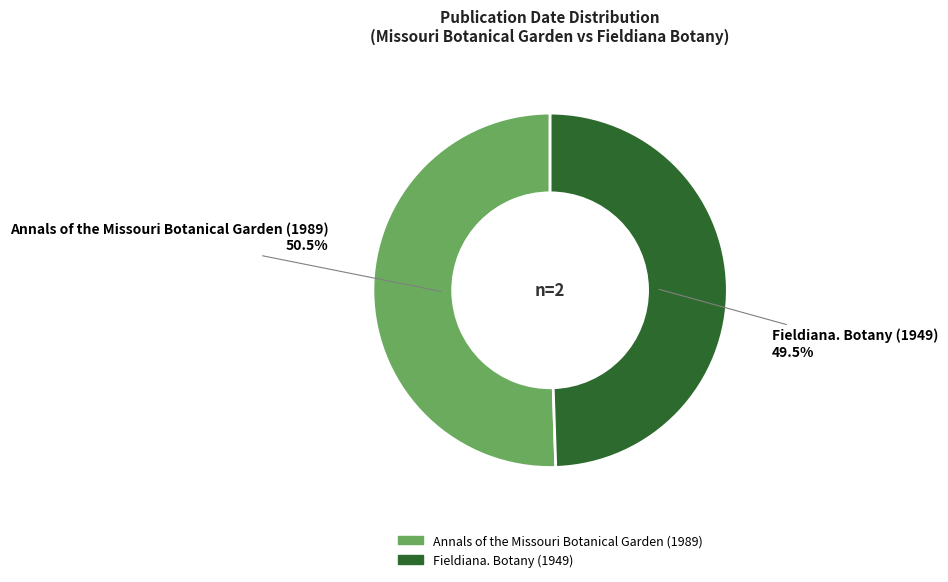

What is the ratio of the value at Annals of the Missouri Botanical Garden (1989) to the value at Fieldiana. Botany (1949)?

1.0